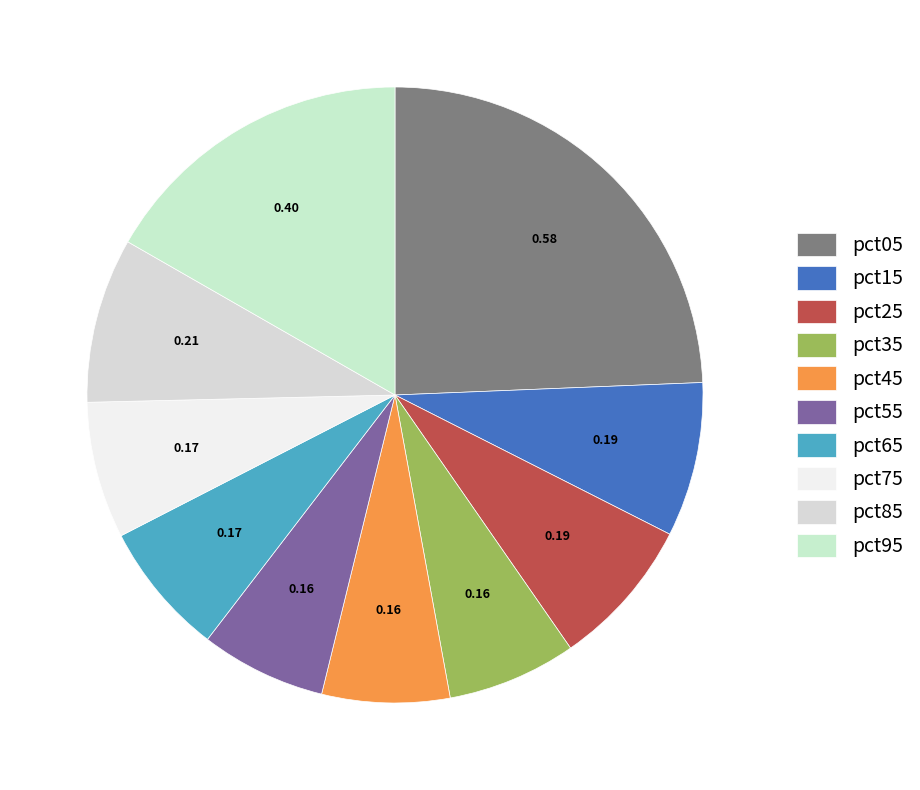

The pct45 slice represents 7% of the pie. True or false?

True